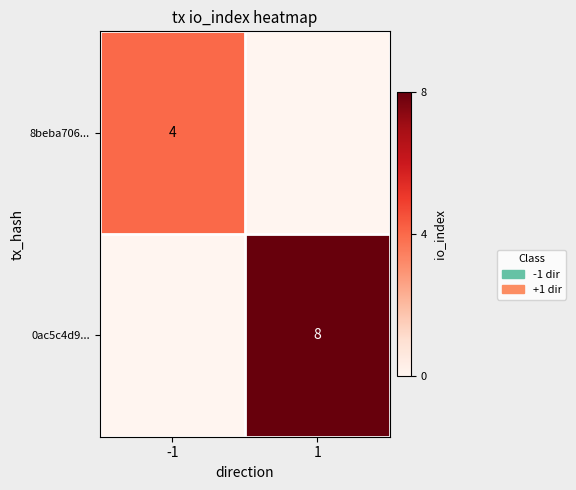

Between 1 and -1, which is larger?

-1